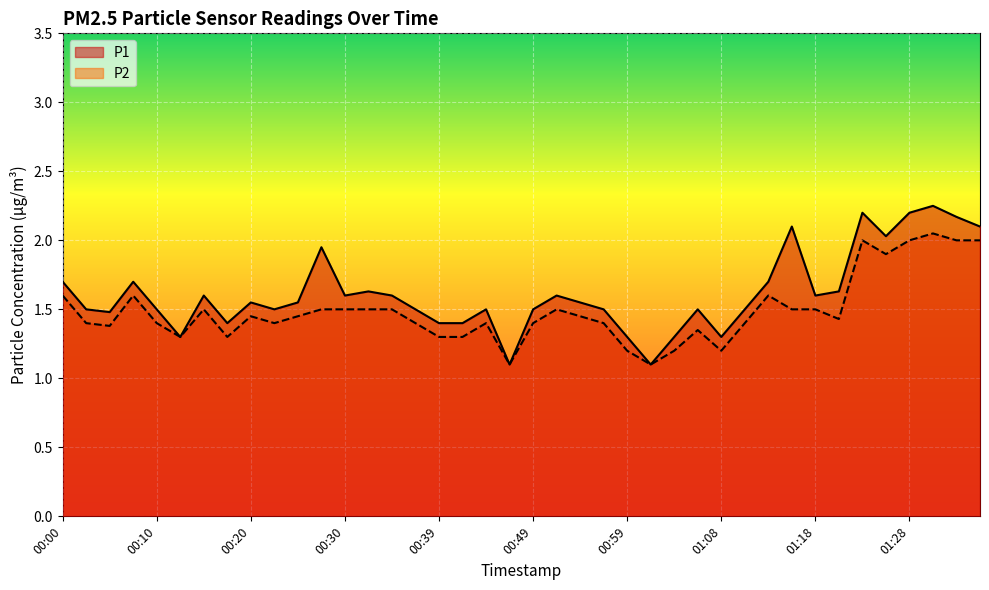

True or false: P1 has more than 0 interior local peaks.

True